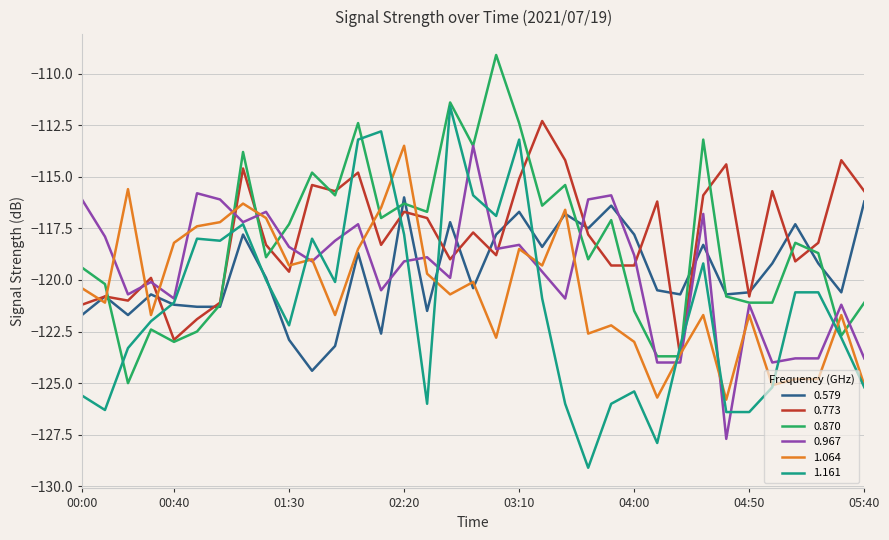

Which series ends up on top after the final intersection of 1.161 and 0.773?

0.773